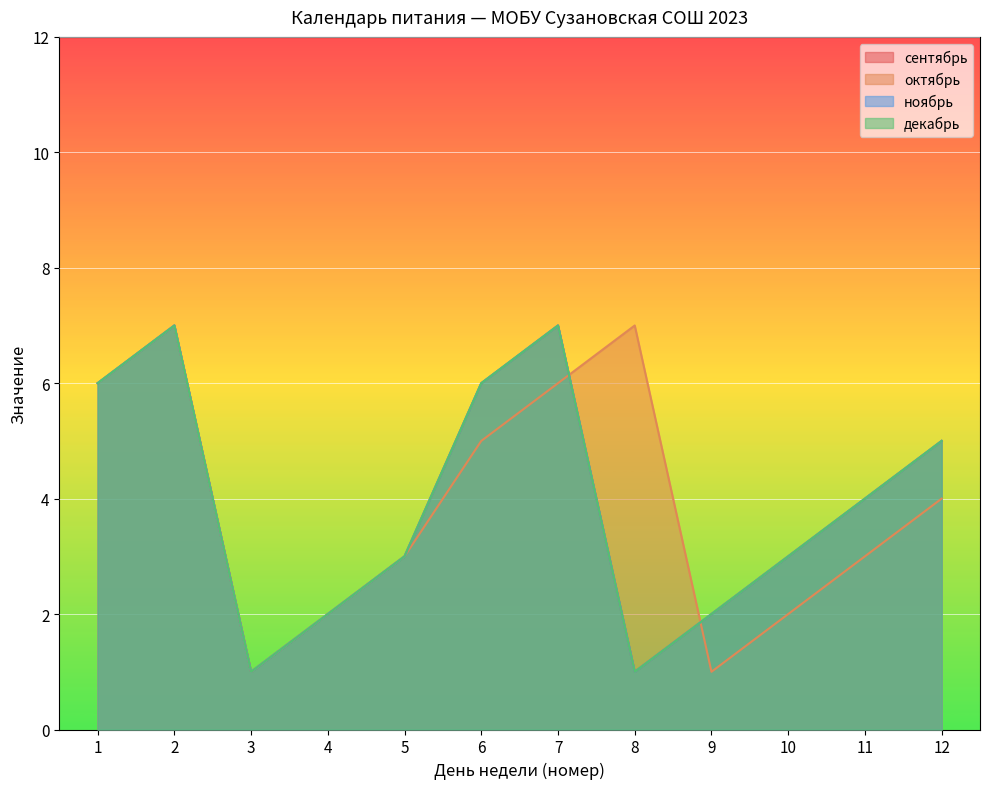

Which series has the largest total across all categories?

сентябрь